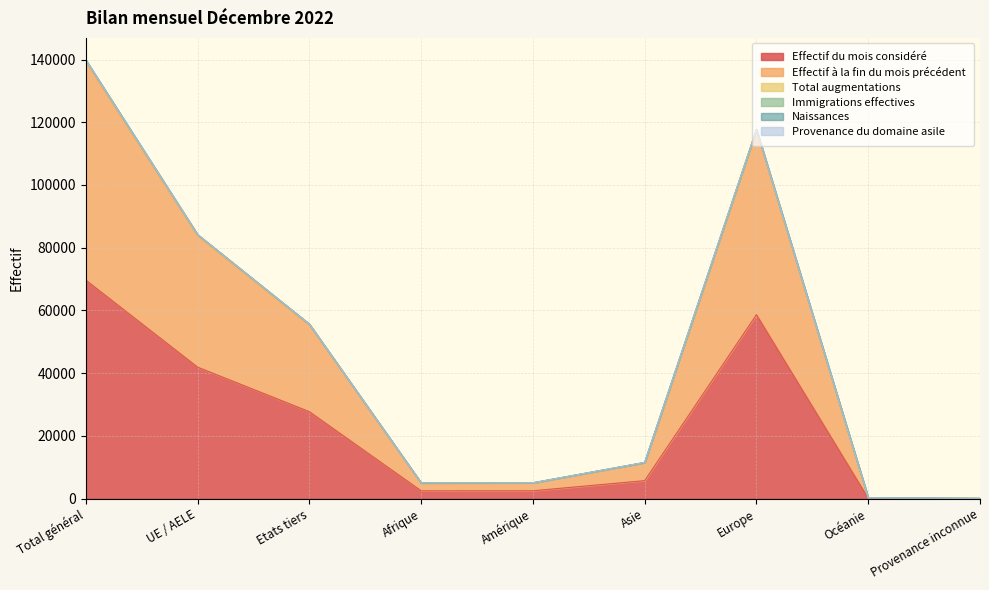

What is the label of the 3rd point from the right?

Europe